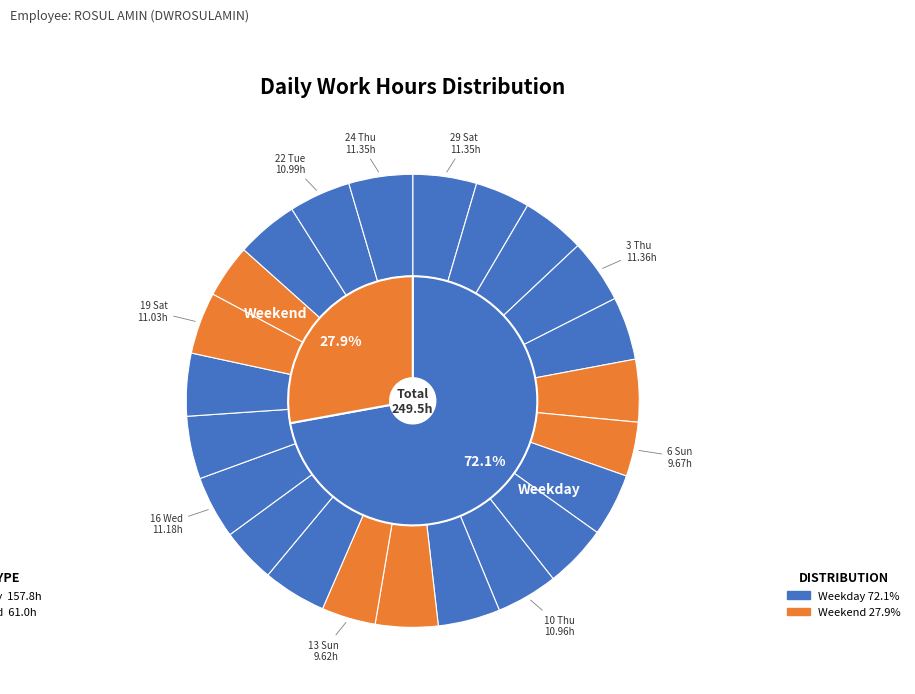

What is the smallest slice in the pie chart?

20 Sun